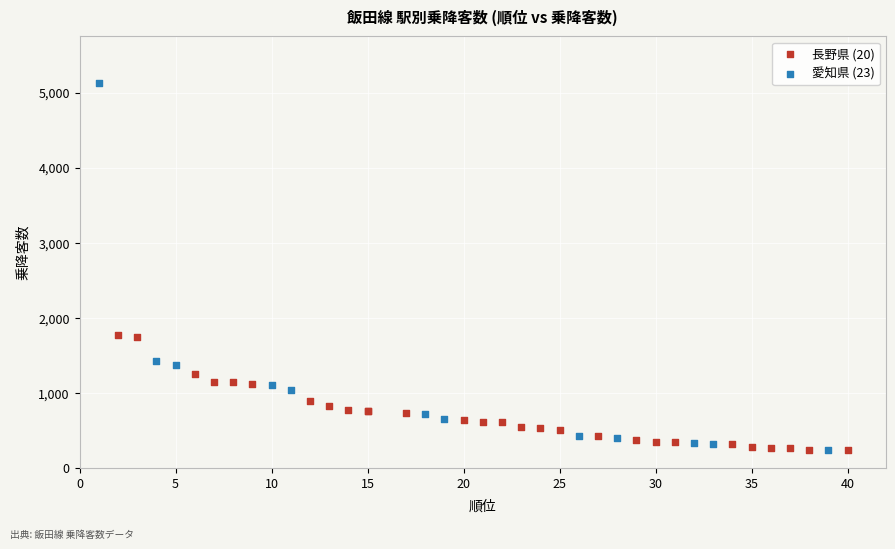

Which series reaches the maximum Y coordinate?

愛知県 (23)